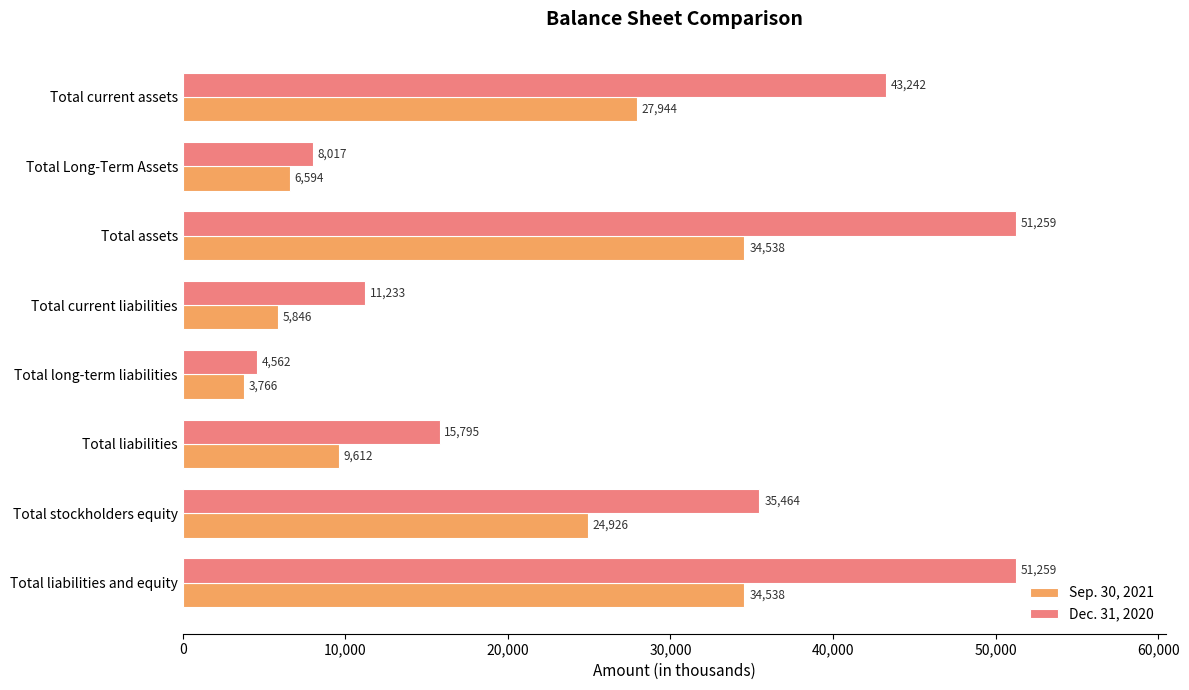

What is the difference between the second highest and second lowest values in the Dec. 31, 2020 series?

43242